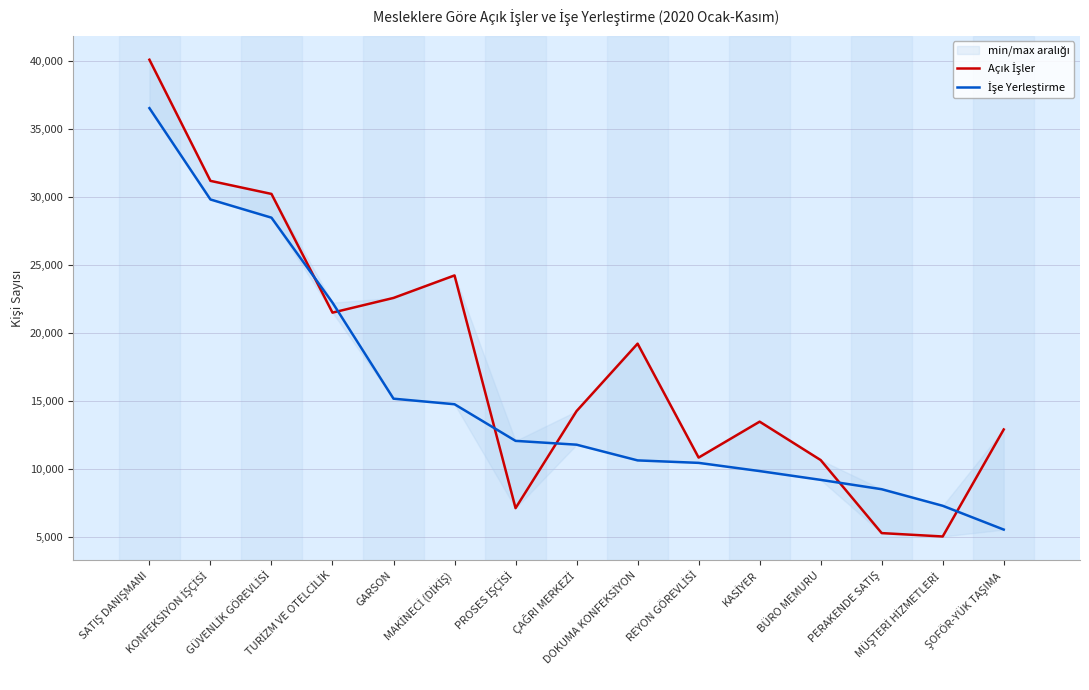

Which category has the highest value in the İşe Yerleştirme series?

SATIŞ DANIŞMANI